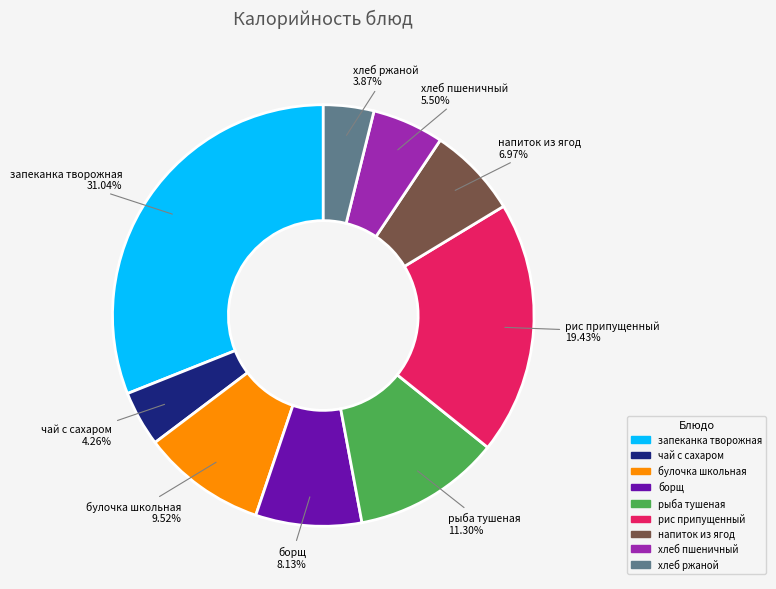

Is there a majority slice in this chart?

No